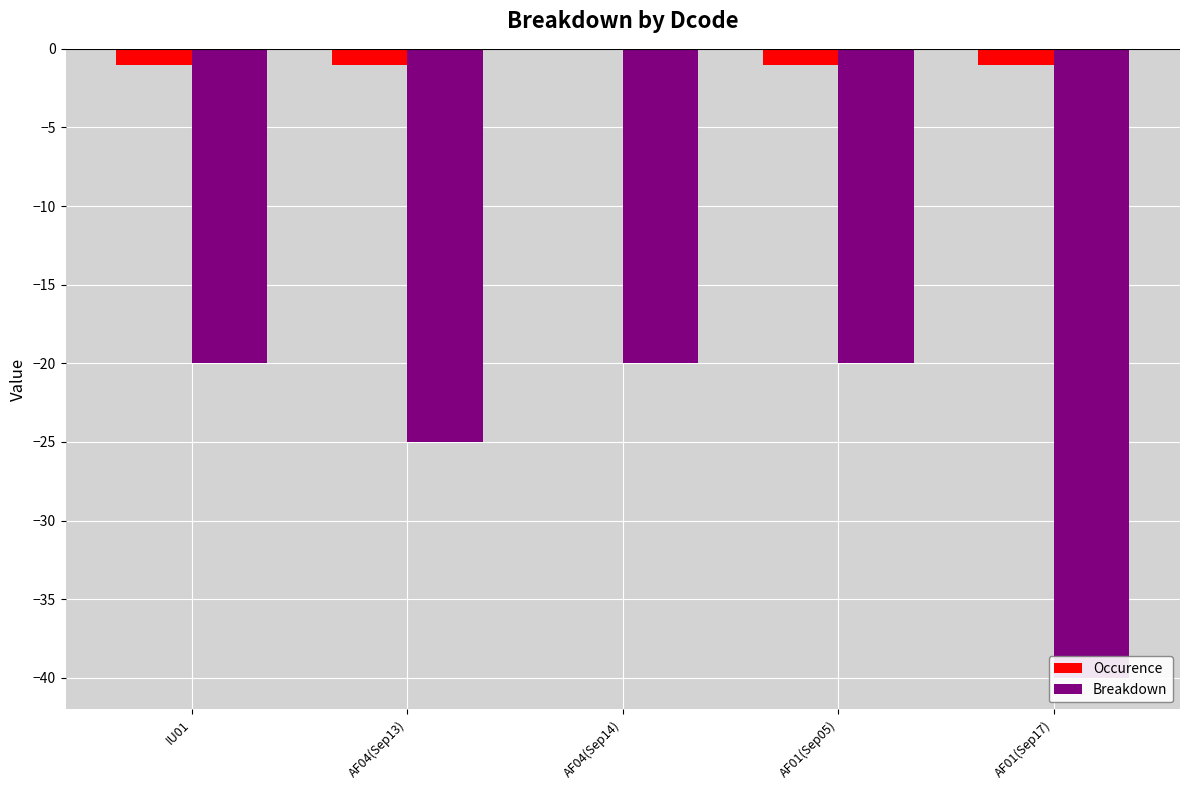

The Occurence series shows 0 at AF04(Sep13). True or false?

False